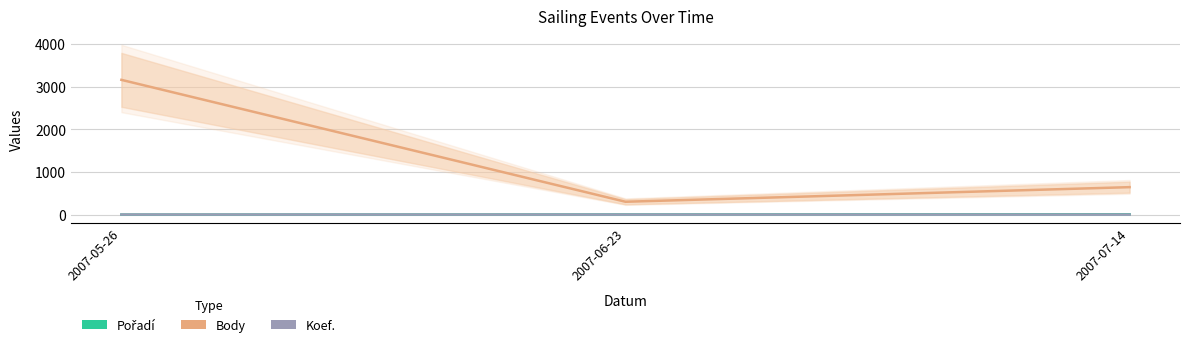

Which category has the lowest value in the Pořadí series?

2007-05-26